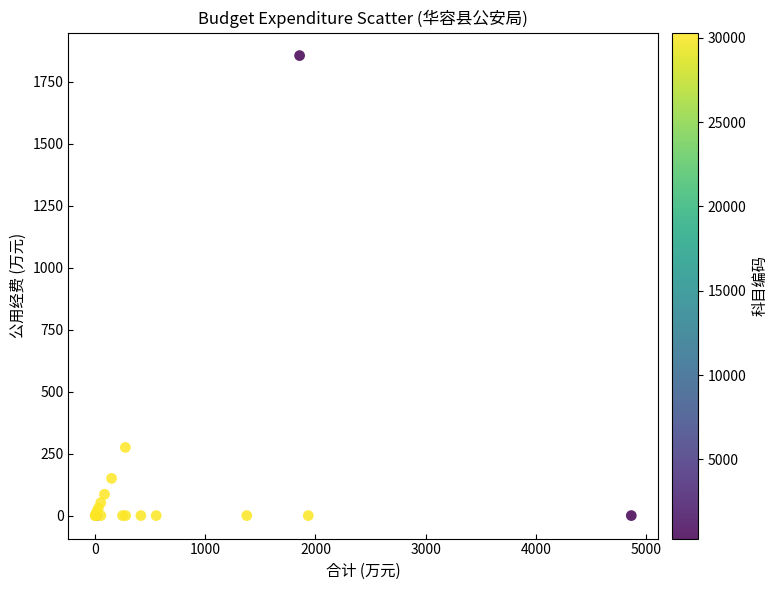

What Y value in the scatter plot is closest to 927?

275.0